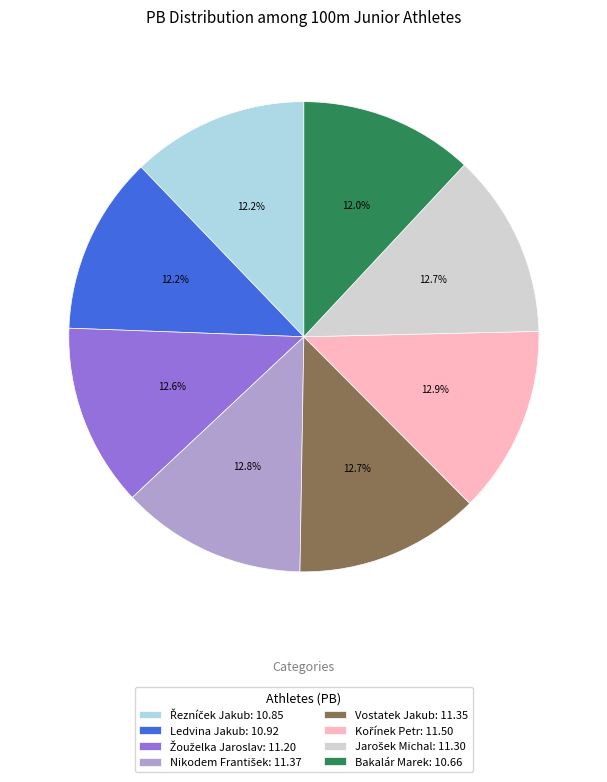

Does any single category account for the majority?

No